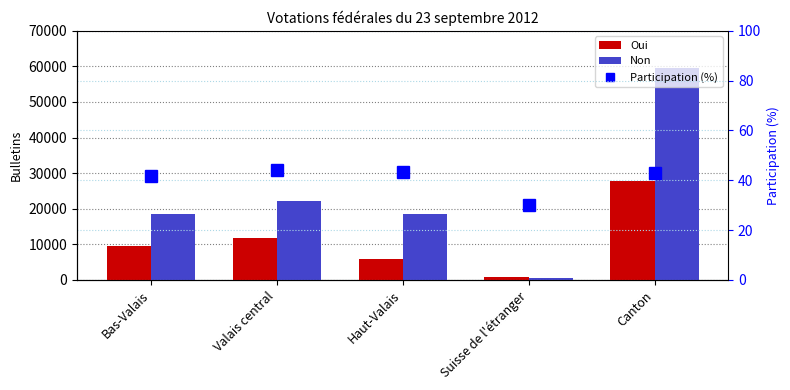

At Valais central, list the series in order from smallest to largest.

Participation (%), Oui, Non